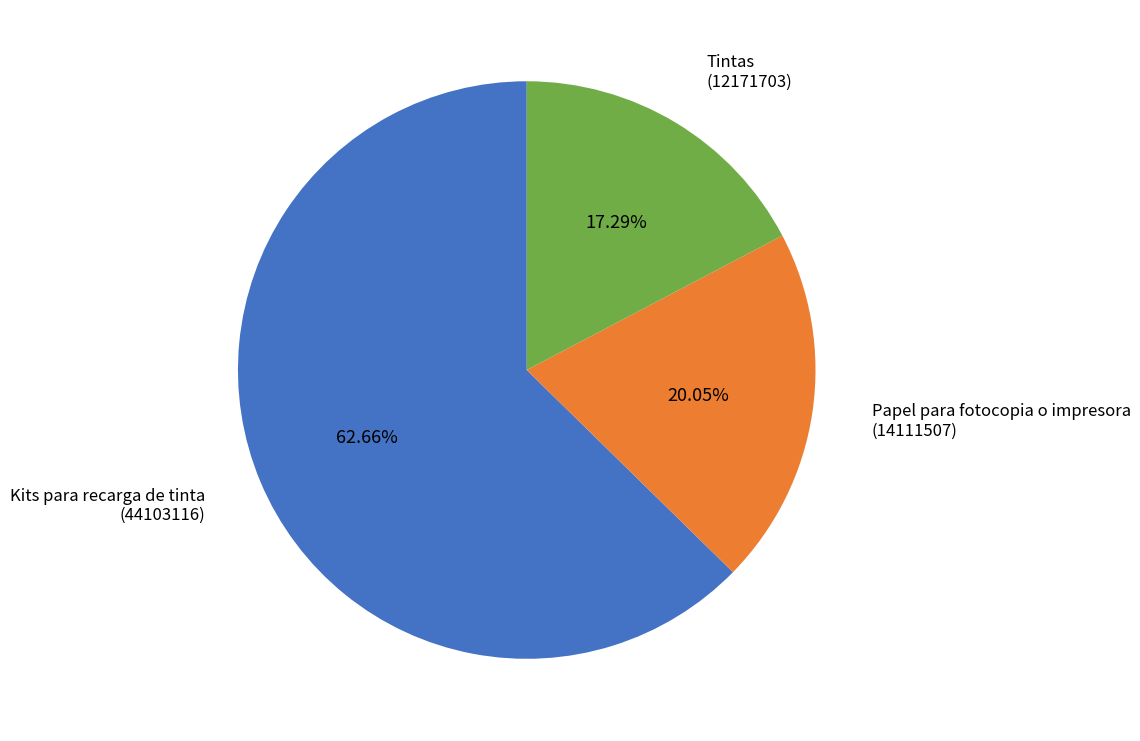

Which has a higher value, Kits para recarga de tinta or Tintas?

Kits para recarga de tinta